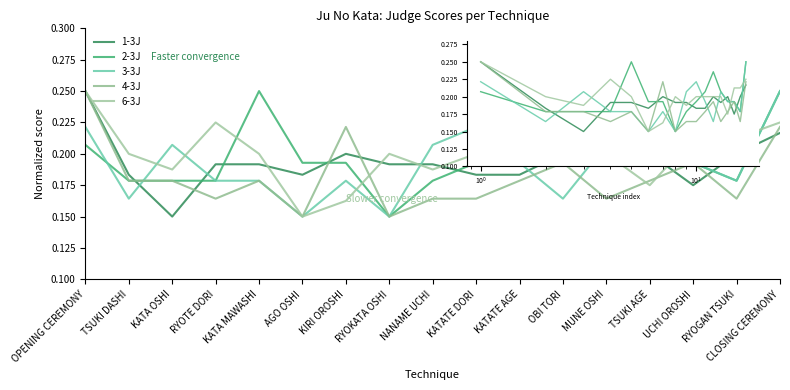

Rank the series at CLOSING CEREMONY from highest to lowest value.

2-3J, 3-3J, 6-3J, 4-3J, 1-3J